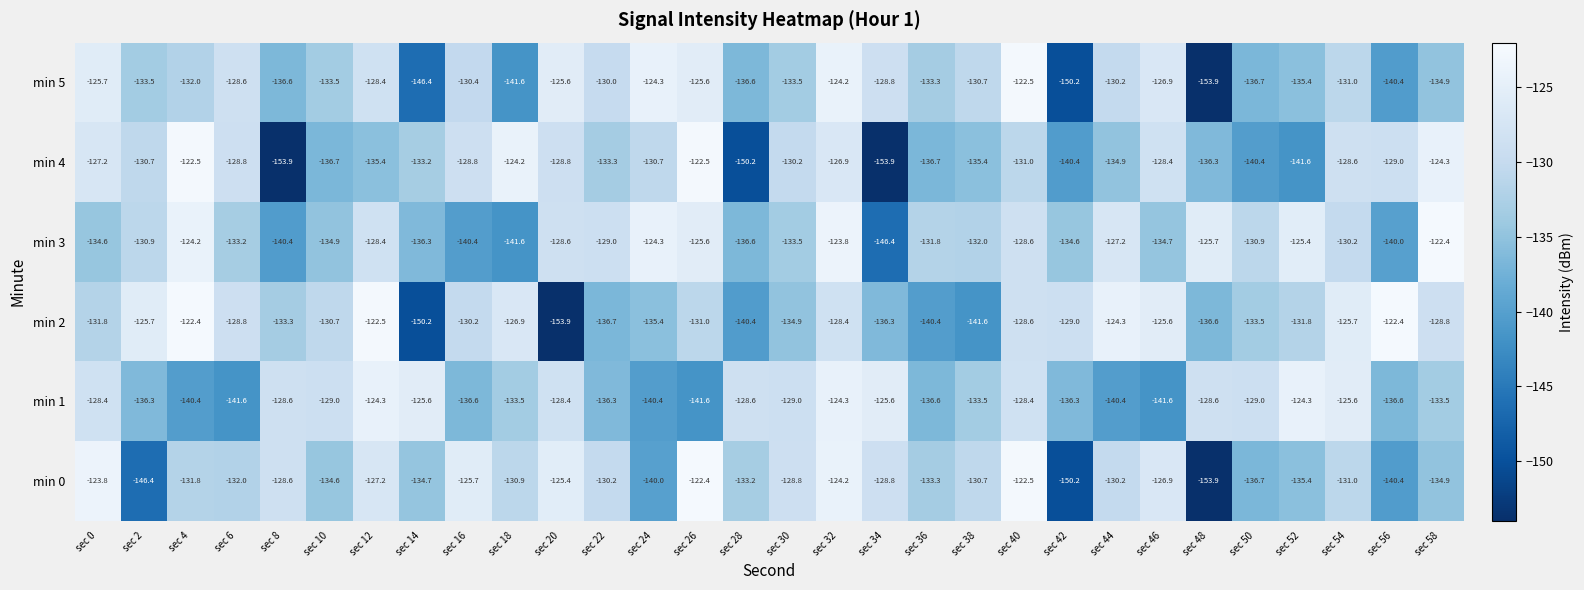

Where is min 3 nearest to the value -134?

sec 30